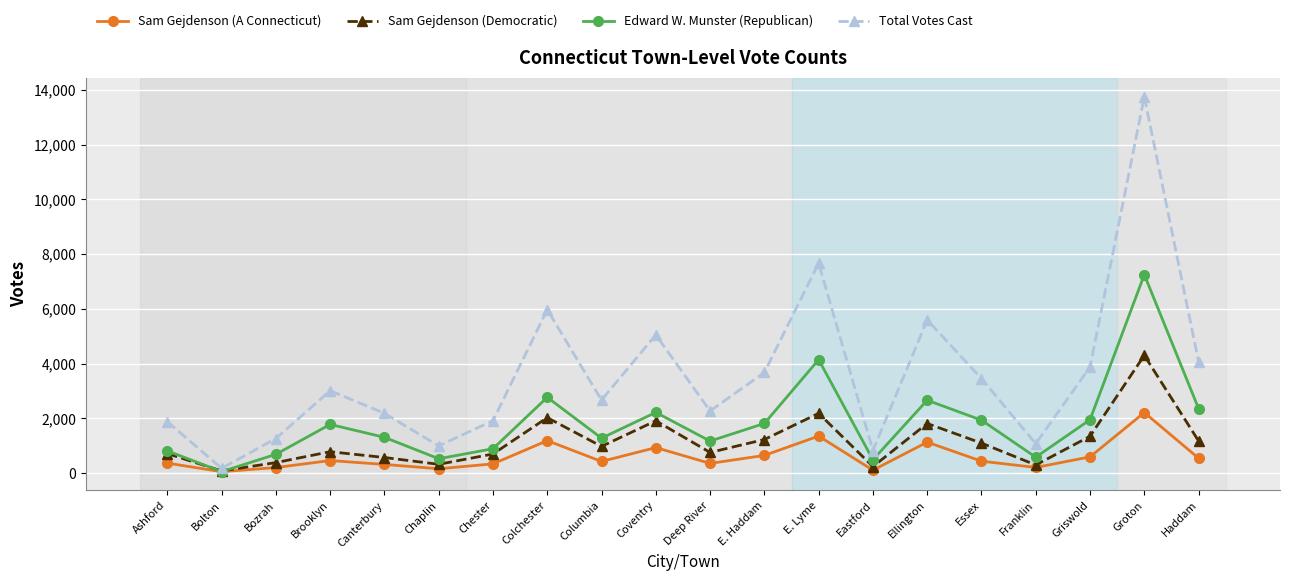

In Sam Gejdenson (Democratic), how many points are higher than both neighbors (excluding endpoints)?

6